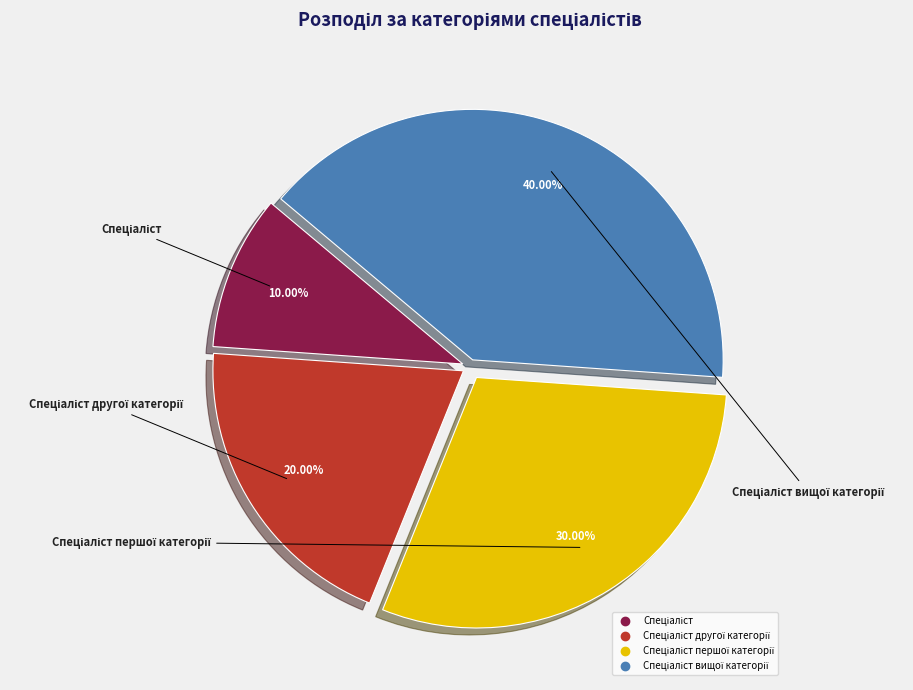

Does any single category account for the majority?

No